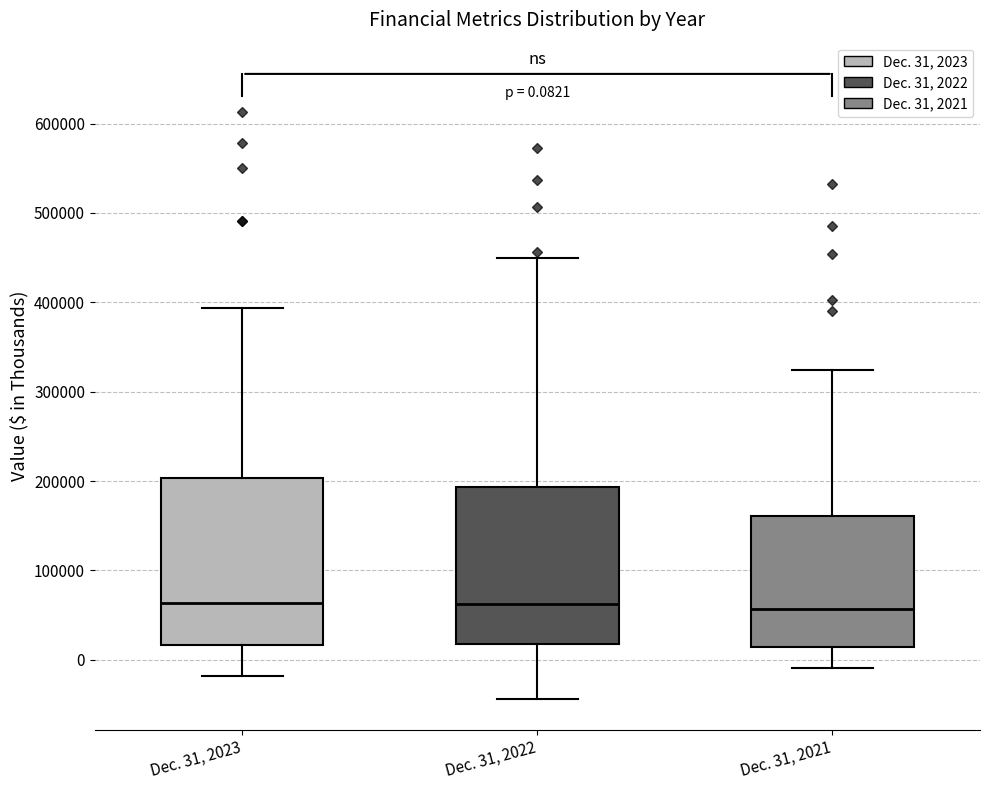

Comparing the boxes themselves (not the whiskers), which one is the tallest?

Dec. 31, 2023